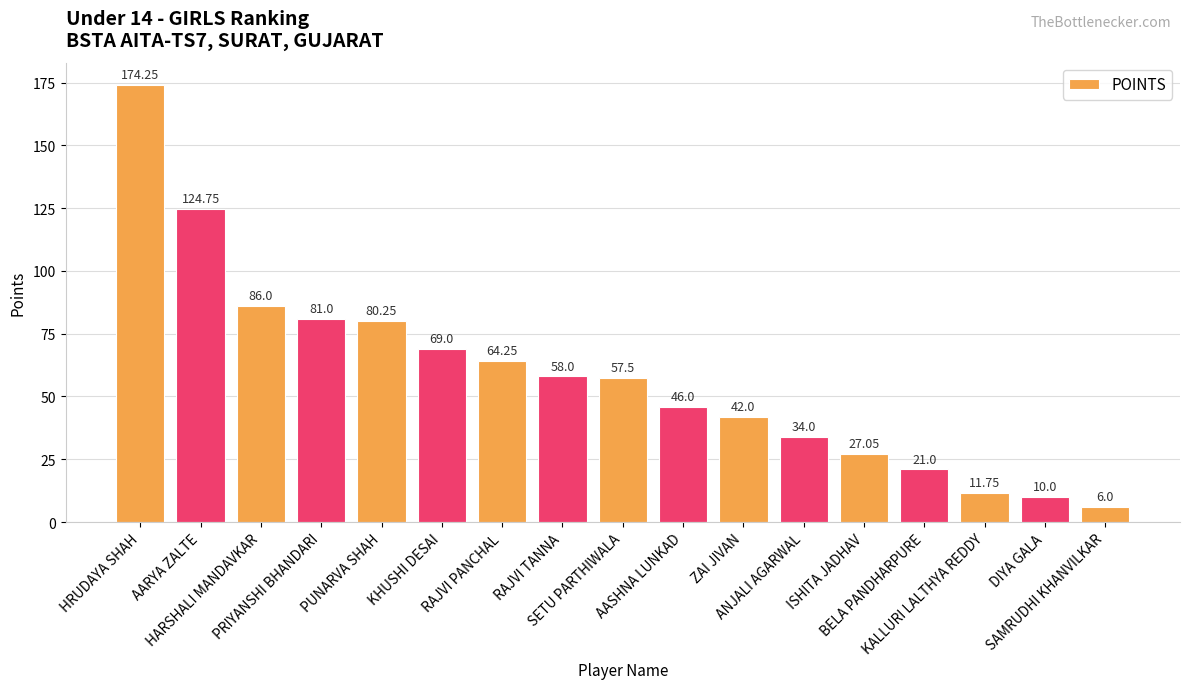

At which label is the value closest to 90?

HARSHALI MANDAVKAR